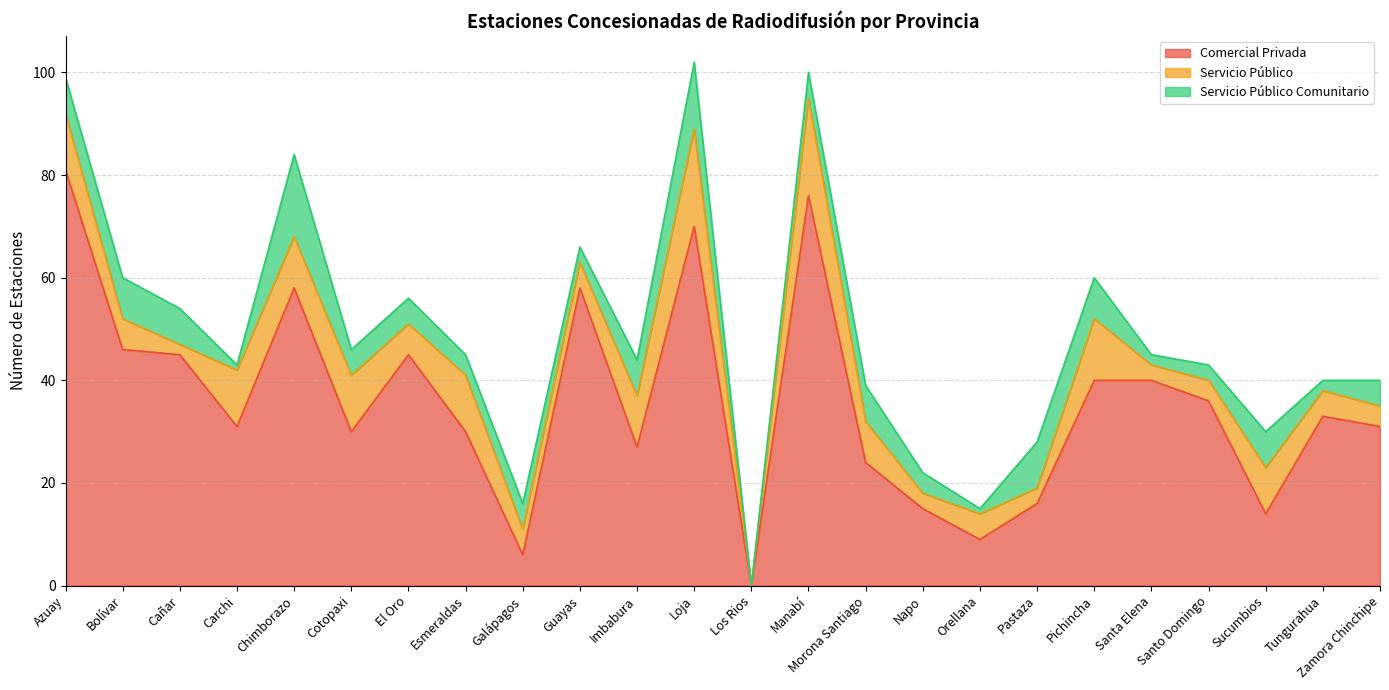

What is the average value of the Comercial Privada series?

36